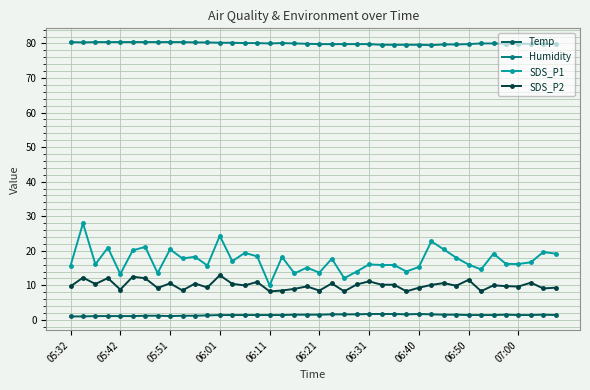

Rank the series by their maximum value, from highest to lowest.

Humidity, SDS_P1, SDS_P2, Temp